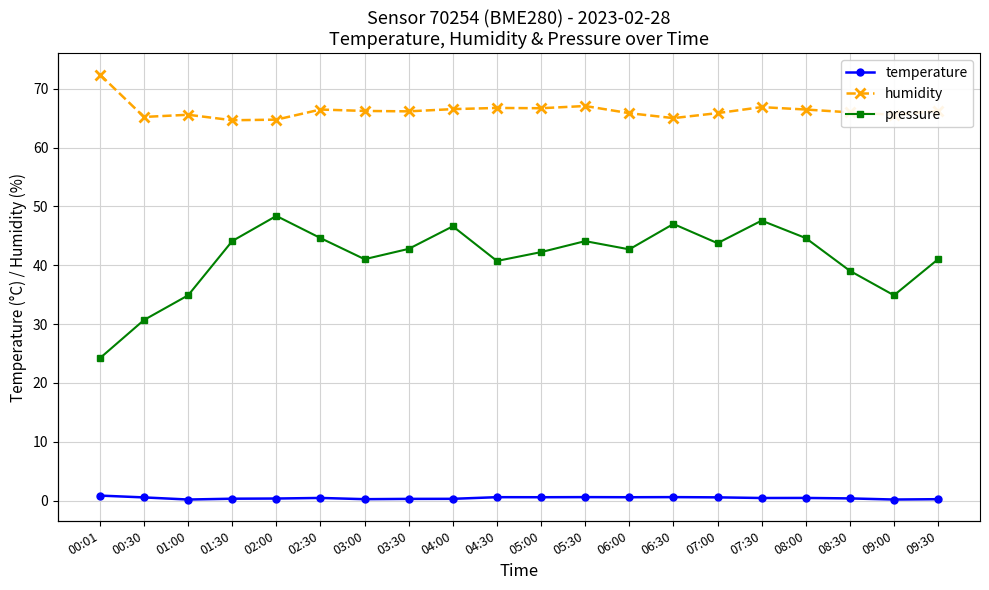

What is the difference between the highest and lowest values at 00:01?

97522.9